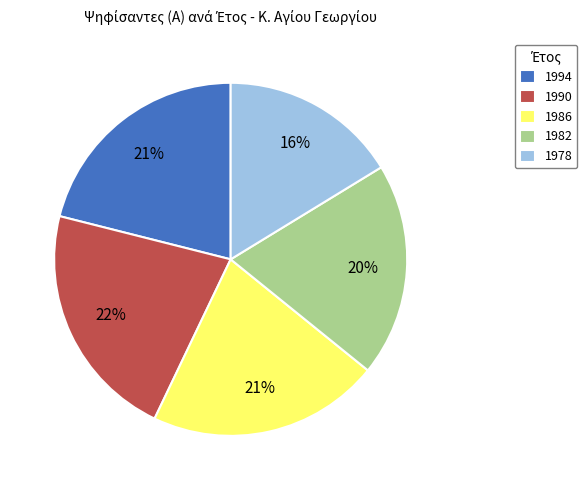

What is the largest slice in the pie chart?

1990